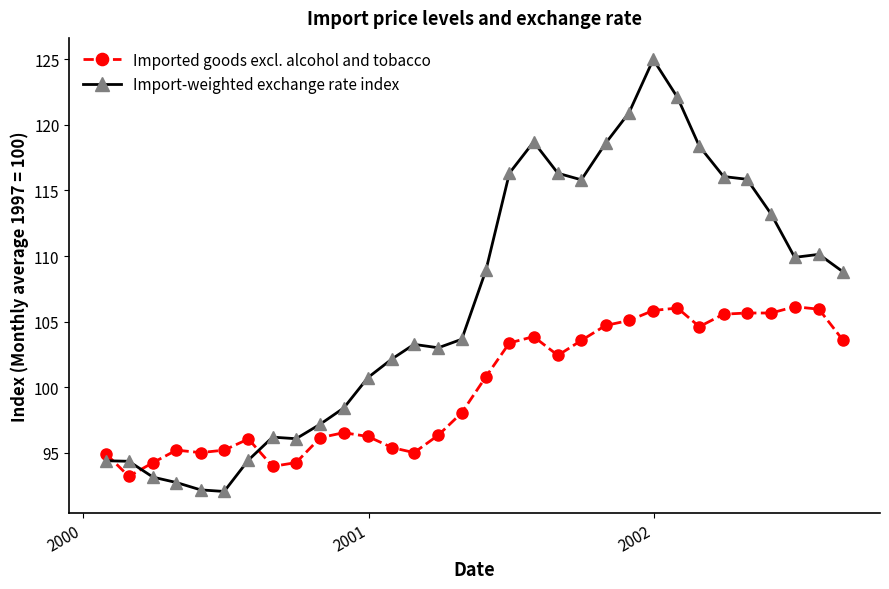

What is the sum of all Imported goods excl. alcohol and tobacco values?

3198.8